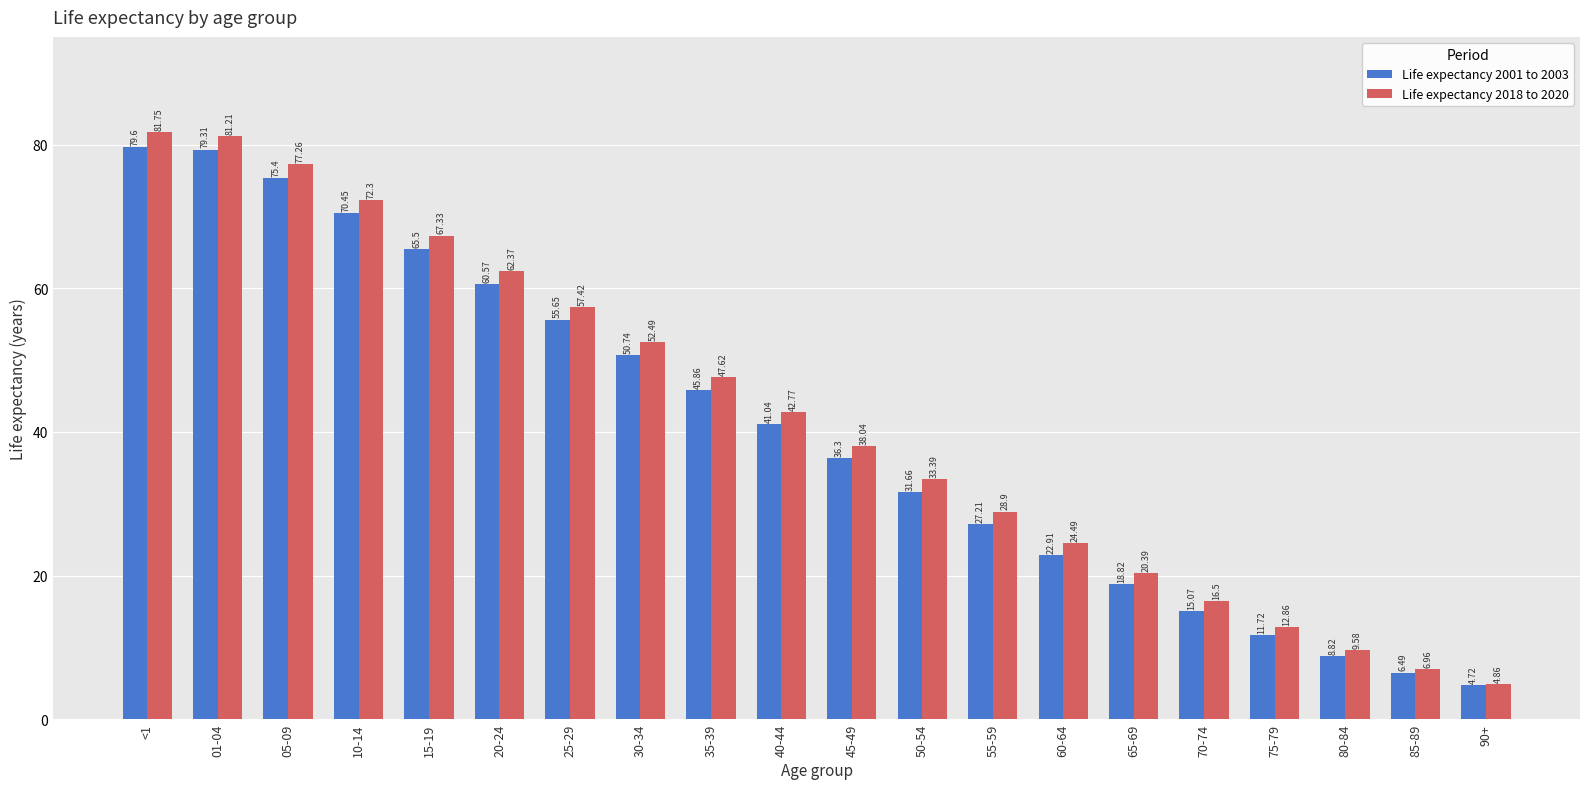

How many bars are there in each group?

2